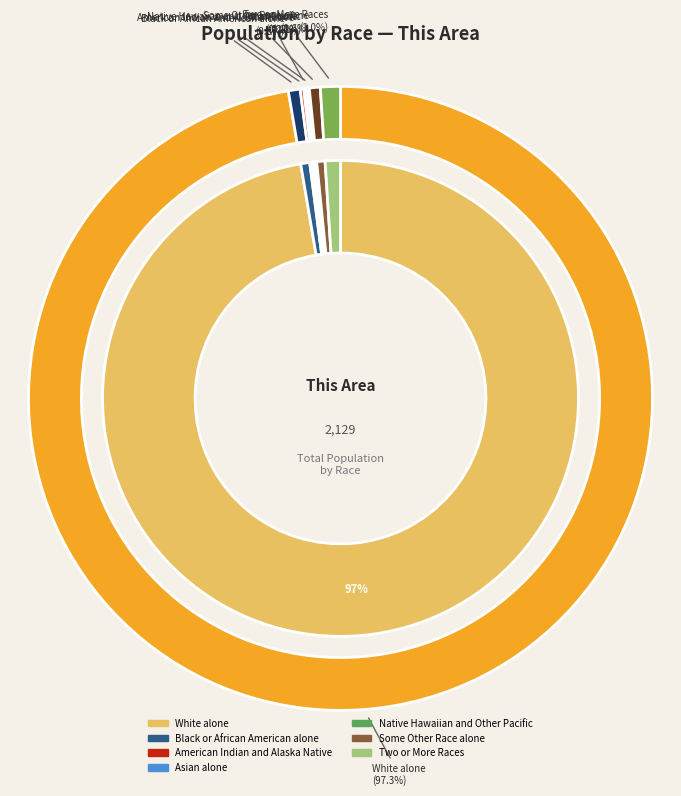

Does Two or More Races represent more than half of the total?

No